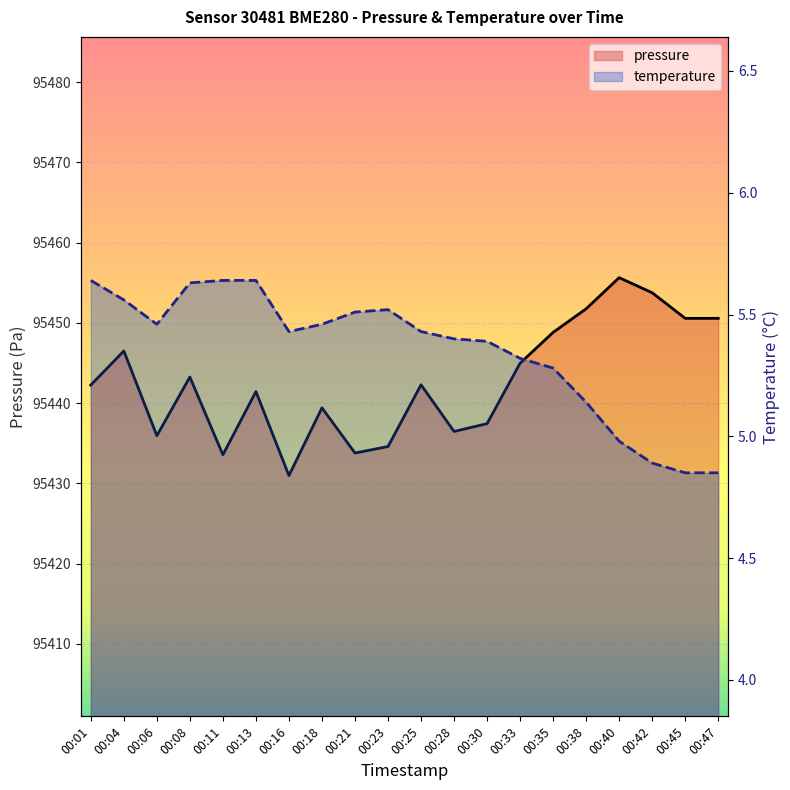

Reading left to right, transcribe all the data shown in this chart.

pressure: 95442.2	95446.5	95435.9	95443.2	95433.6	95441.4	95431.0	95439.4	95433.8	95434.6	95442.3	95436.5	95437.4	95445.0	95448.8	95451.8	95455.6	95453.8	95450.6	95450.6
temperature: 5.6	5.6	5.5	5.6	5.6	5.6	5.4	5.5	5.5	5.5	5.4	5.4	5.4	5.3	5.3	5.1	5.0	4.9	4.8	4.8